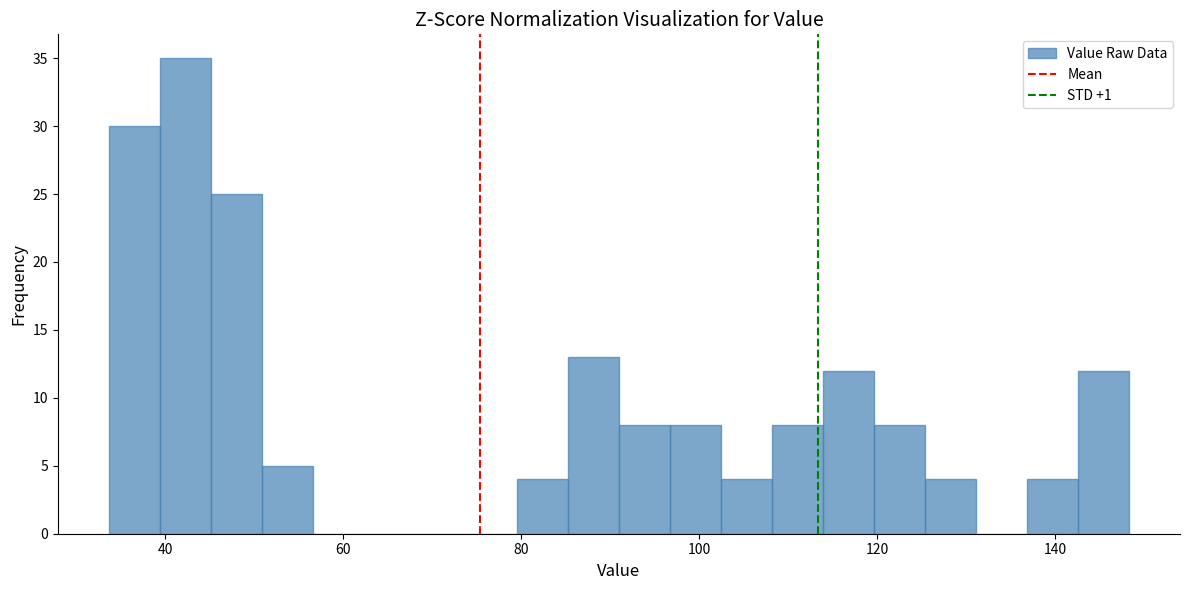

Read against the x-axis, roughly where is the centre of the tallest bar?

42